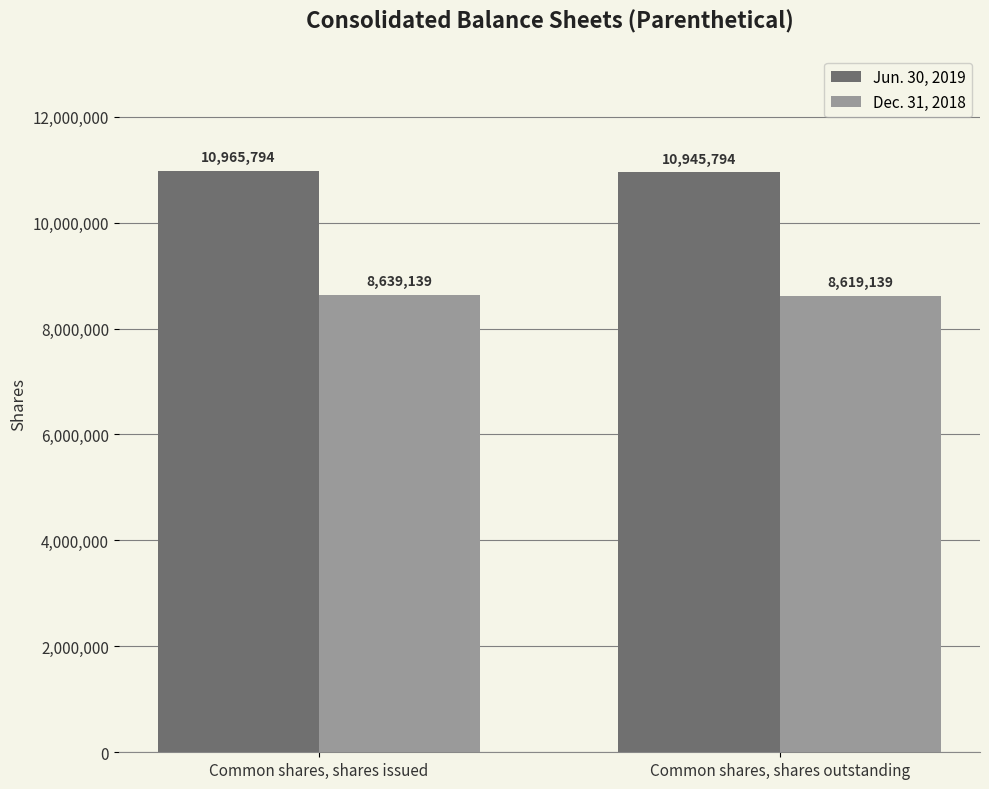

How many data points does each series have?

2